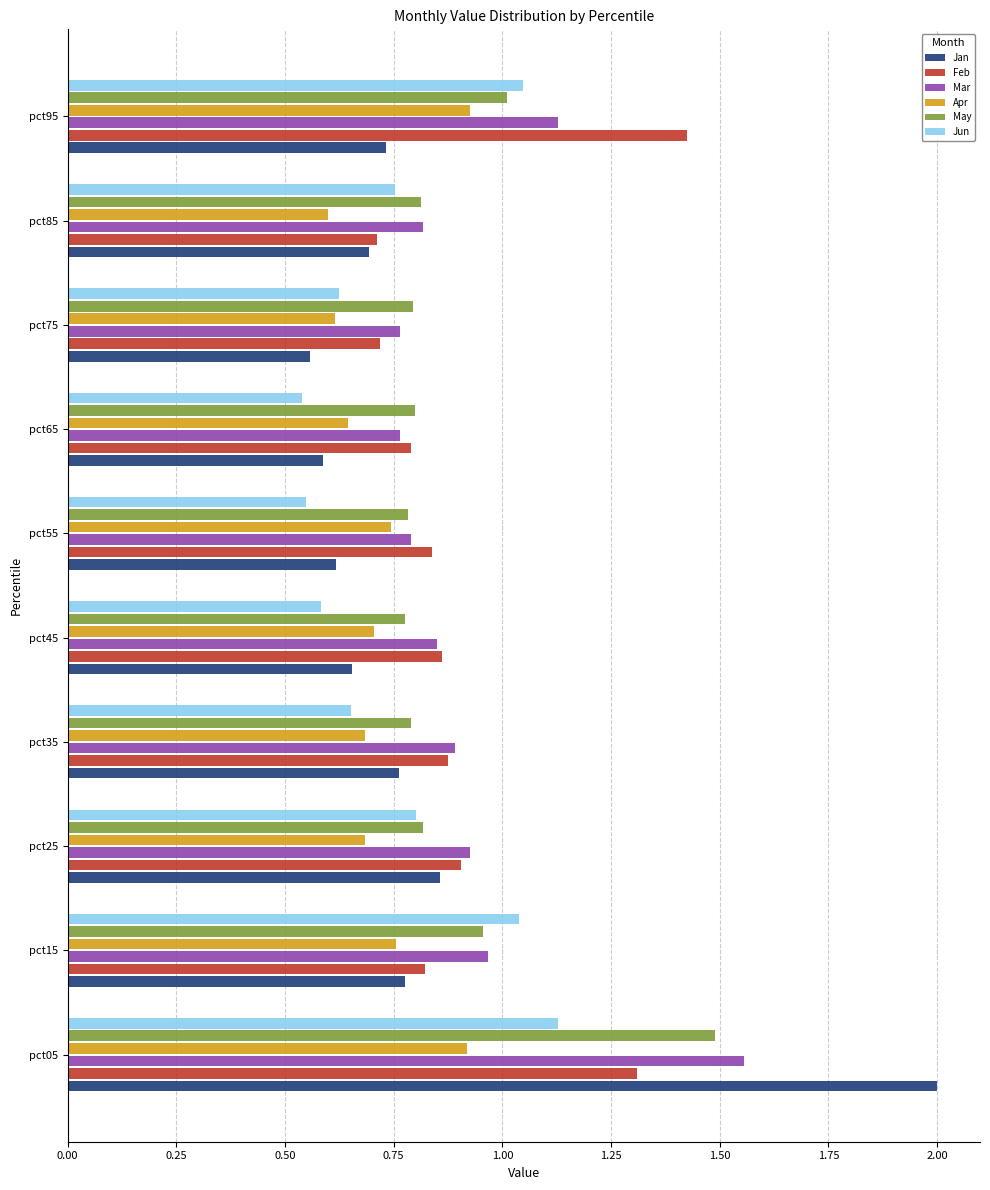

The value of Jan at pct05 is 1.4. True or false?

False